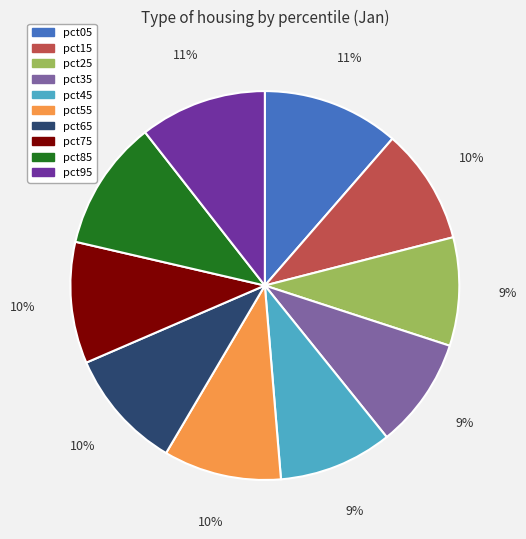

The pct75 slice represents 23% of the pie. True or false?

False